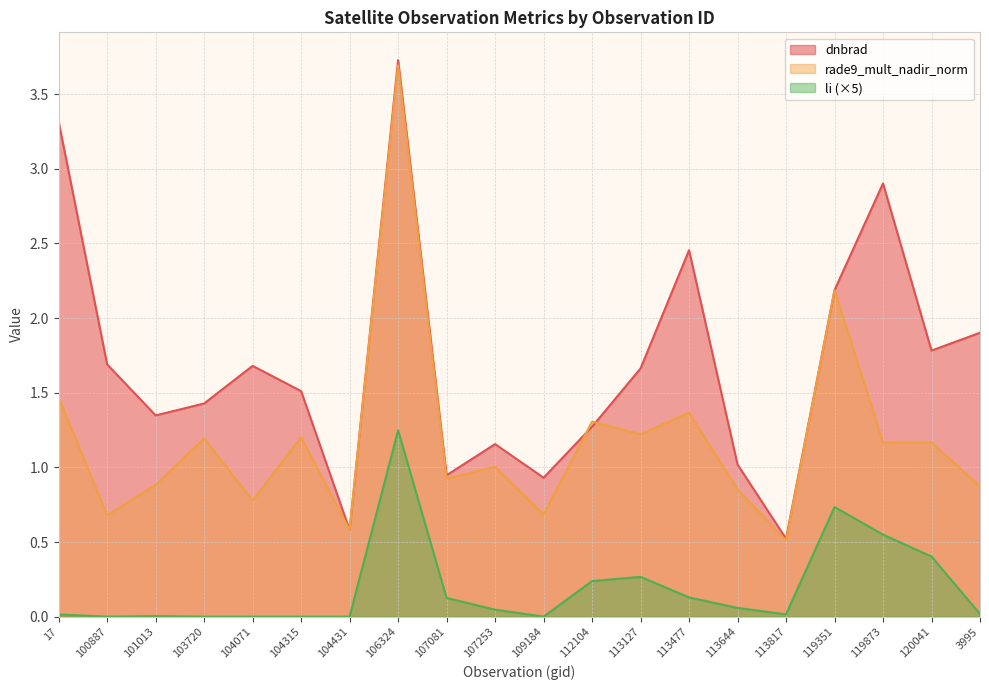

What is the maximum value shown in the chart?

3.7